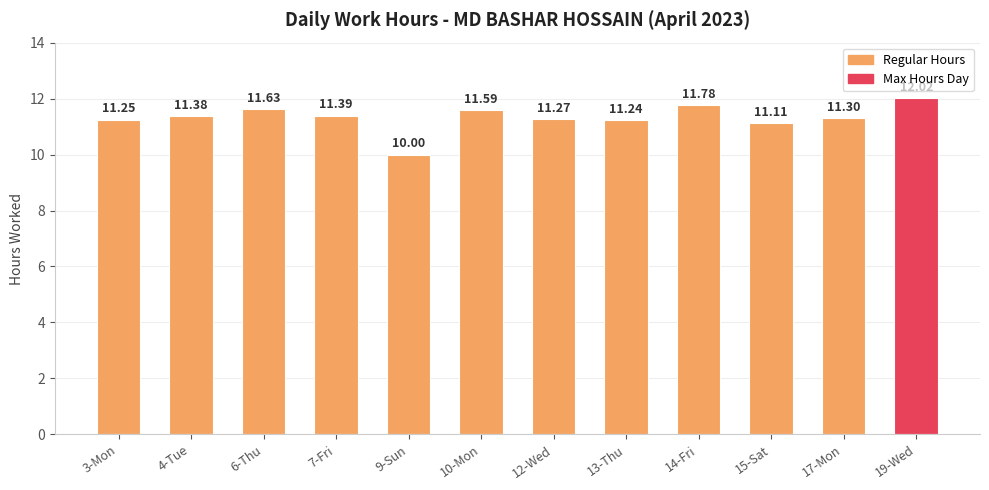

What is the approximate value at 7-Fri?

11.4